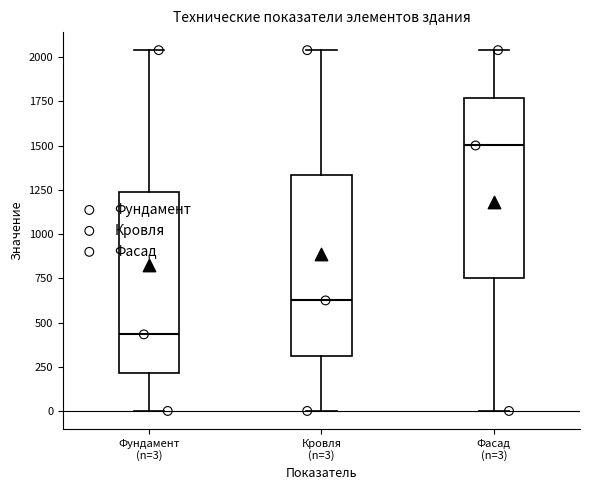

Which box has the highest median line?

Фасад (n=3)